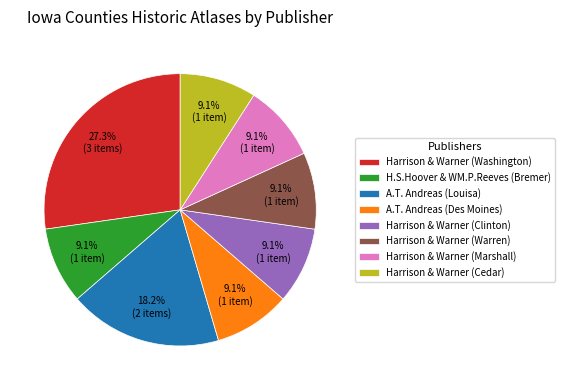

What is the ratio of the value at A.T. Andreas (Louisa) to the value at H.S.Hoover & WM.P.Reeves (Bremer)?

2.0